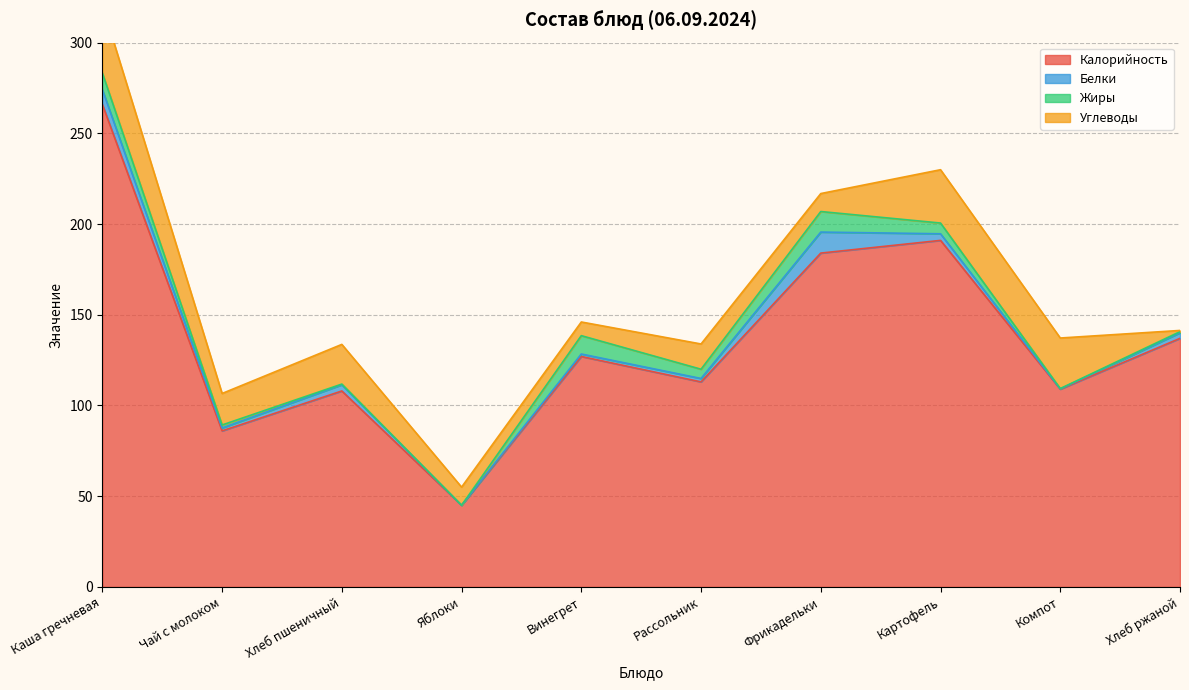

What is the spread (max minus min) of values at Хлеб пшеничный?

107.6